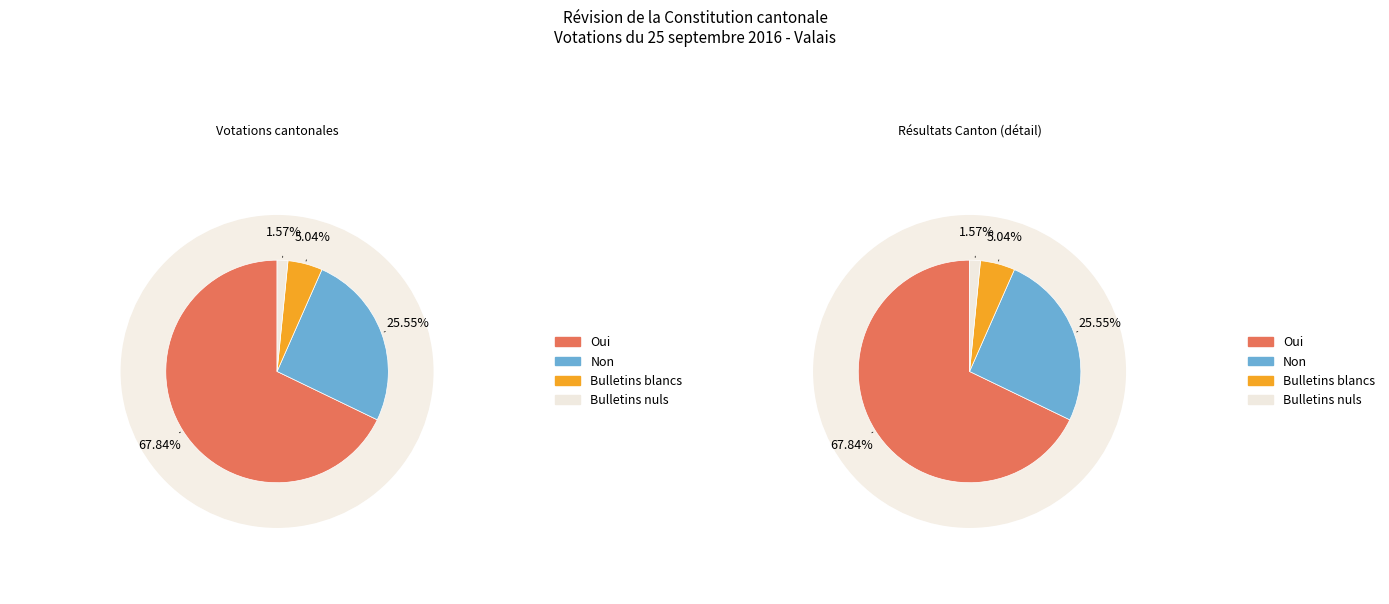

Does Oui represent more than half of the total?

Yes